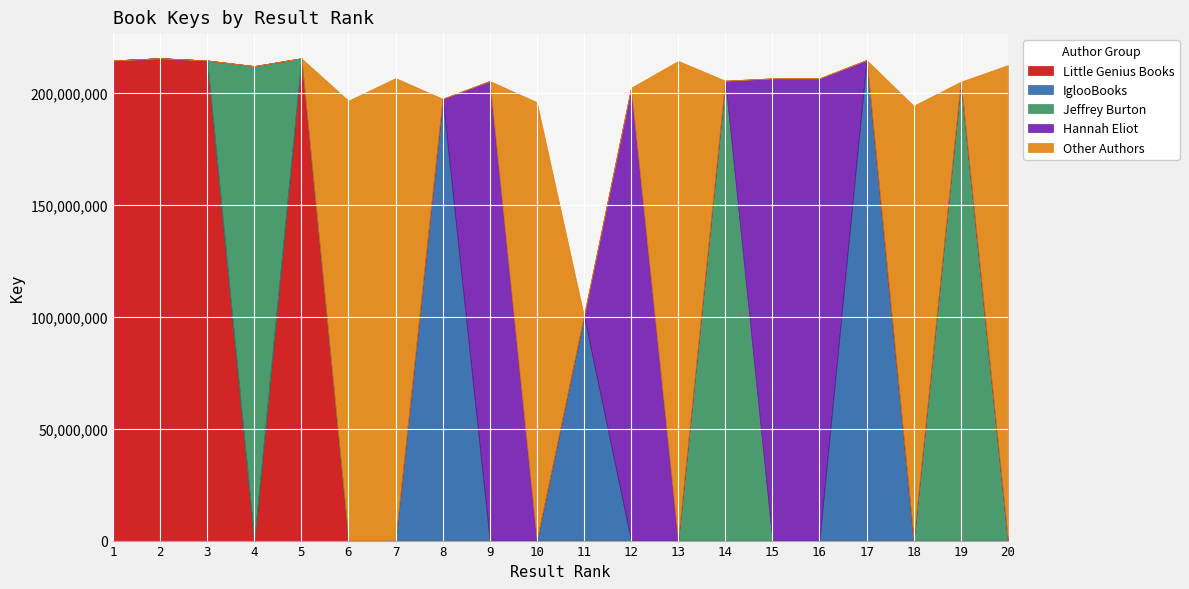

The value of Other Authors at 12 is 95862288. True or false?

False